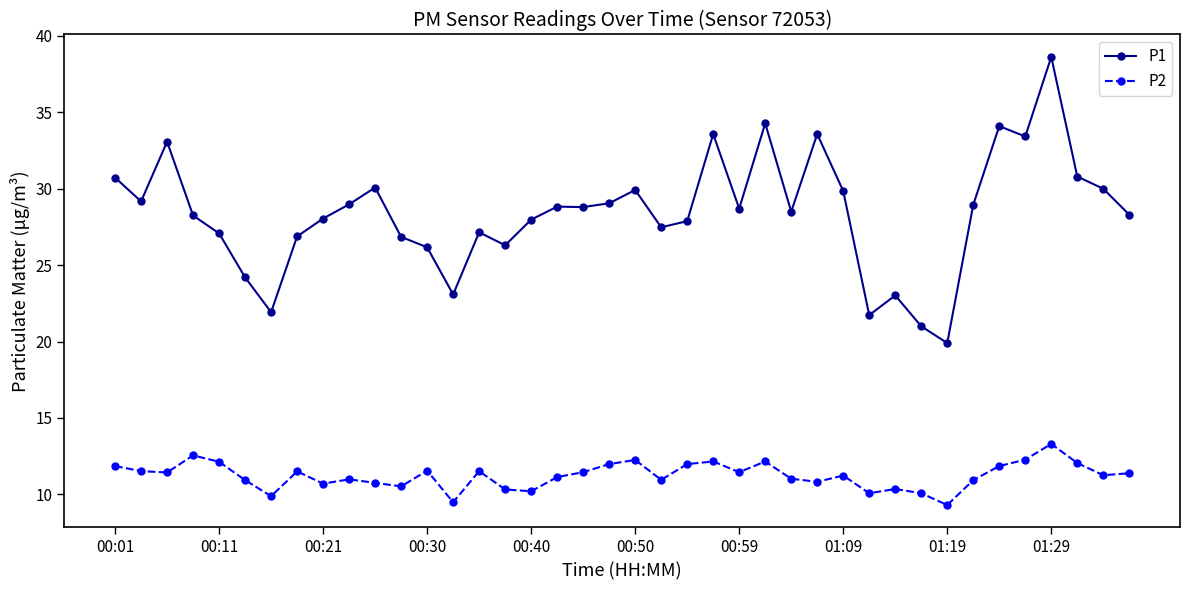

What is the average value of the P1 series?

28.4